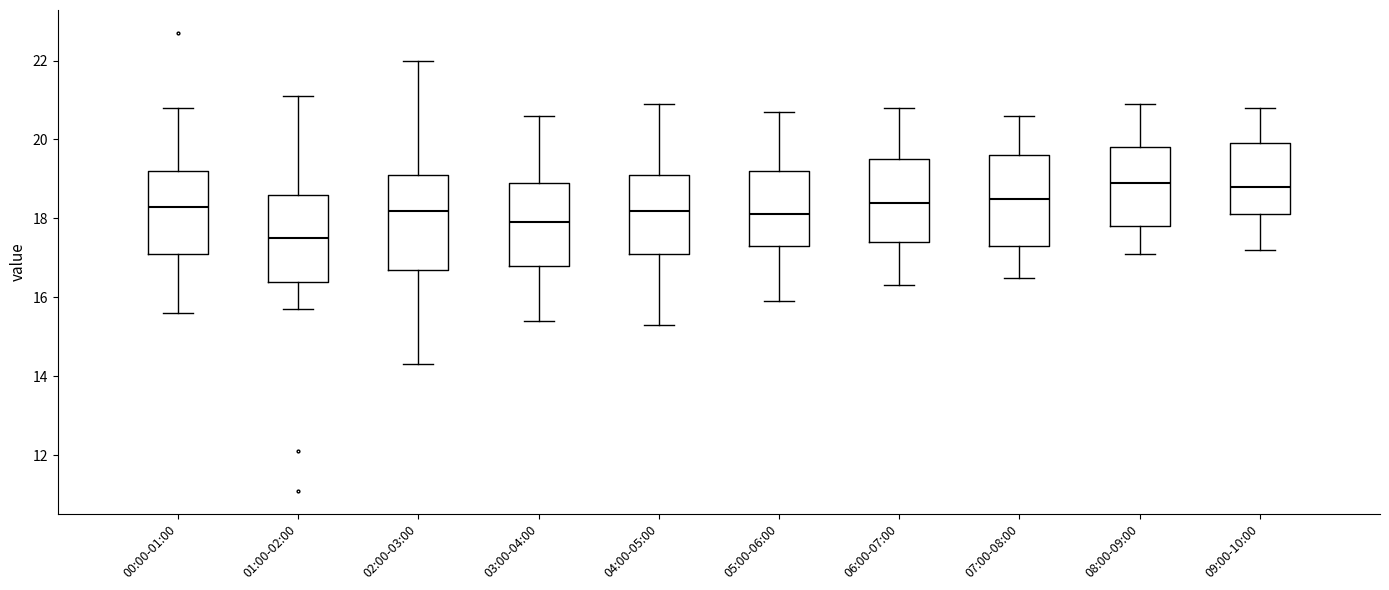

Reading left to right, read every box against the y-axis: the position of its median line, the range the box covers, and the ends of its whiskers. The values are not printed on the chart, so give them approximately, as read against the axis.

00:00-01:00: median 18.4, box 17.2 to 19.2, whiskers 15.6 to 20.8
01:00-02:00: median 17.6, box 16.4 to 18.6, whiskers 15.8 to 21.2
02:00-03:00: median 18.2, box 16.8 to 19.2, whiskers 14.4 to 22.0
03:00-04:00: median 18.0, box 16.8 to 19.0, whiskers 15.4 to 20.6
04:00-05:00: median 18.2, box 17.2 to 19.2, whiskers 15.4 to 21.0
05:00-06:00: median 18.2, box 17.4 to 19.2, whiskers 16.0 to 20.8
06:00-07:00: median 18.4, box 17.4 to 19.6, whiskers 16.4 to 20.8
07:00-08:00: median 18.6, box 17.4 to 19.6, whiskers 16.6 to 20.6
08:00-09:00: median 19.0, box 17.8 to 19.8, whiskers 17.2 to 21.0
09:00-10:00: median 18.8, box 18.2 to 20.0, whiskers 17.2 to 20.8